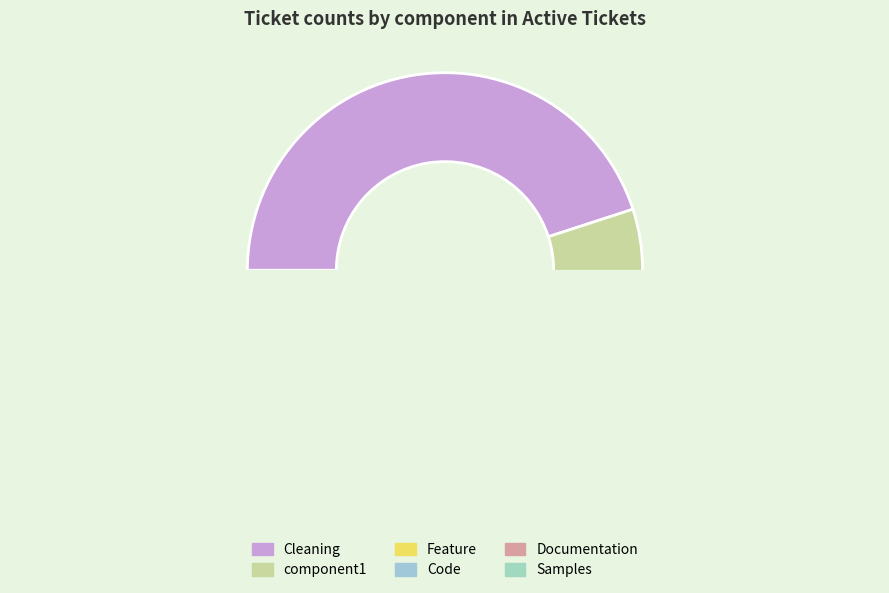

What is the change in value from Documentation to Samples?

-2